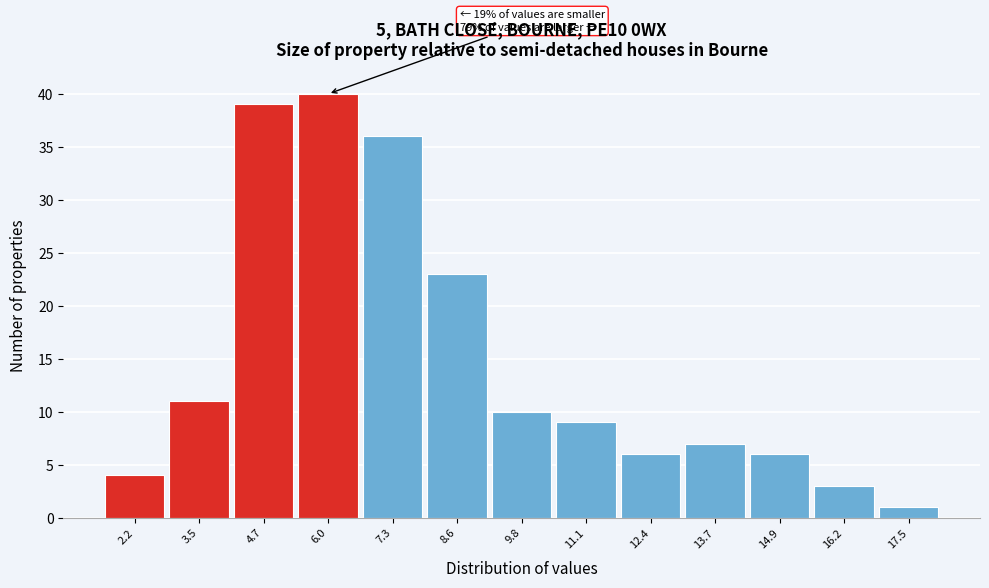

Reading left to right, list all the values displayed in this chart.

4	11	39	40	36	23	10	9	6	7	6	3	1